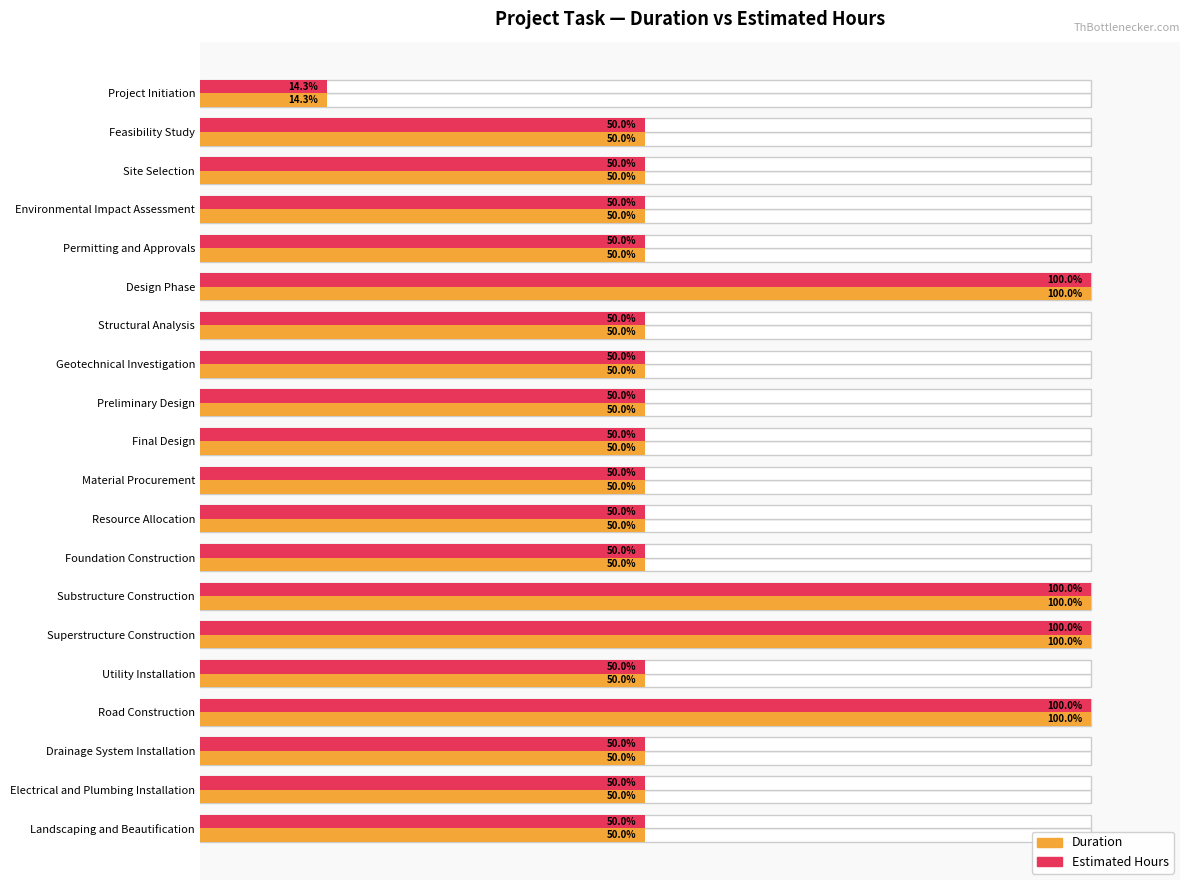

How many categories are shown in the chart?

20